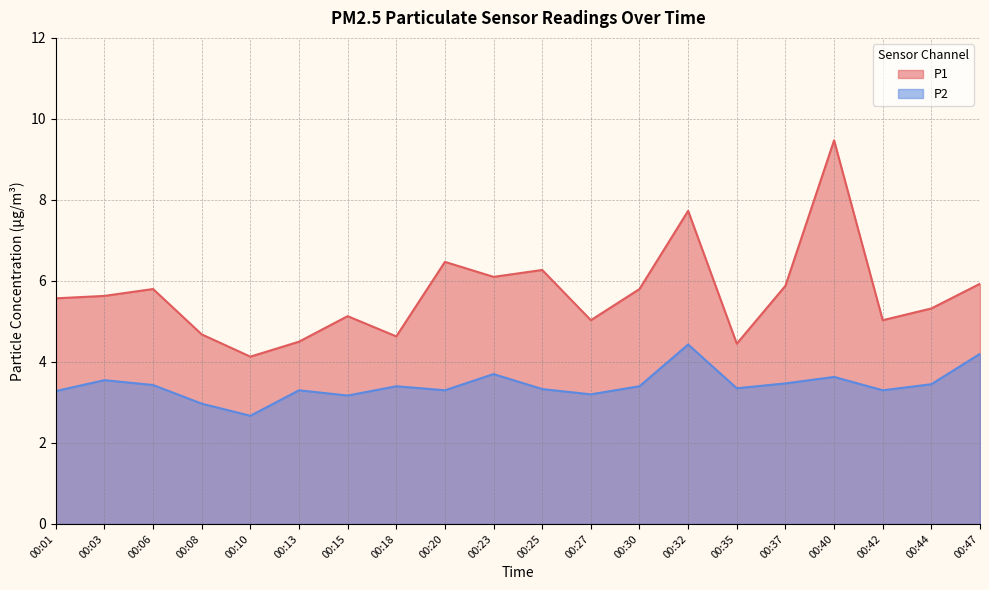

Reading left to right, transcribe all the data shown in this chart.

P1: 00:01=5.6	00:03=5.6	00:06=5.8	00:08=4.7	00:10=4.1	00:13=4.5	00:15=5.1	00:18=4.6	00:20=6.5	00:23=6.1	00:25=6.3	00:27=5.0	00:30=5.8	00:32=7.7	00:35=4.5	00:37=5.9	00:40=9.5	00:42=5.0	00:44=5.3	00:47=5.9
P2: 00:01=3.3	00:03=3.5	00:06=3.4	00:08=3.0	00:10=2.7	00:13=3.3	00:15=3.2	00:18=3.4	00:20=3.3	00:23=3.7	00:25=3.3	00:27=3.2	00:30=3.4	00:32=4.4	00:35=3.4	00:37=3.5	00:40=3.6	00:42=3.3	00:44=3.5	00:47=4.2